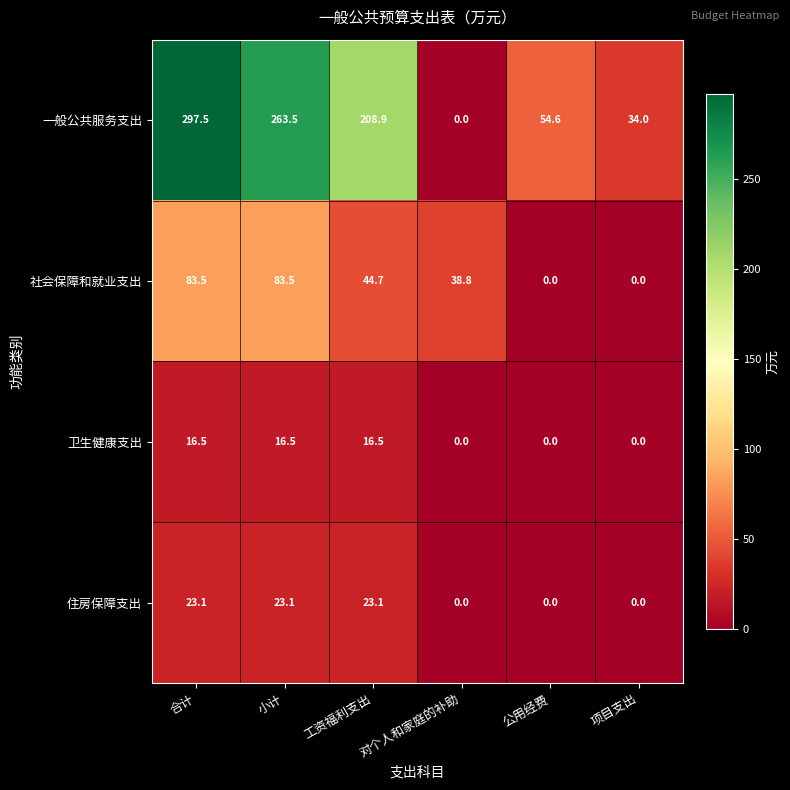

How many values in the 卫生健康支出 series are below 16?

3